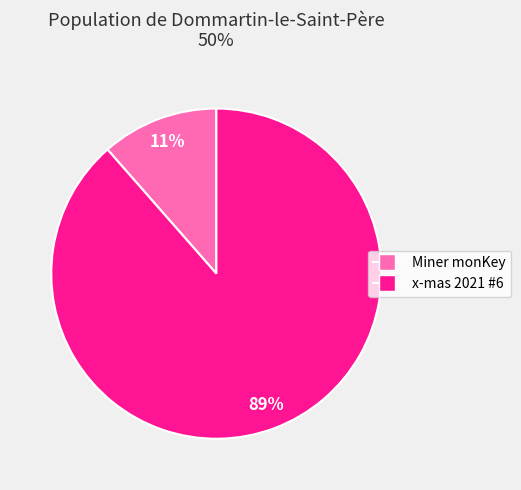

How many slices are in this pie chart?

2